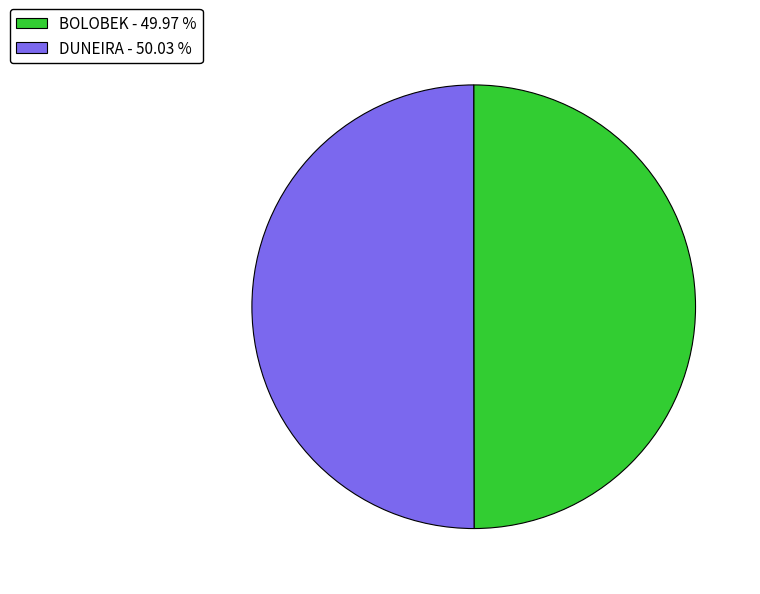

What is the ratio of the value at BOLOBEK - 49.97 % to the value at DUNEIRA - 50.03 %?

1.0